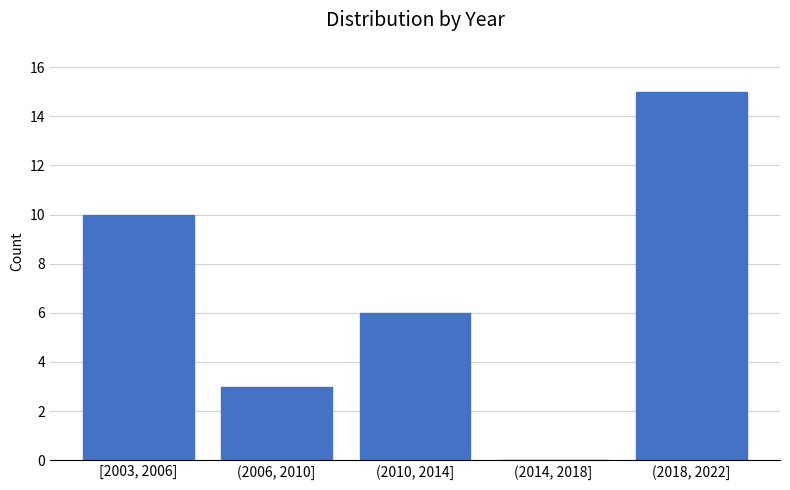

Reading right to left, what are all the values shown in this chart?

(2018, 2022]=15	(2014, 2018]=0	(2010, 2014]=6	(2006, 2010]=3	[2003, 2006]=10